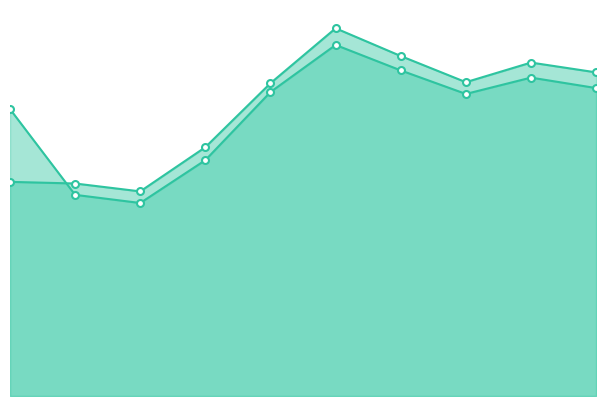

At how many categories does at least one series exceed 538692?

1